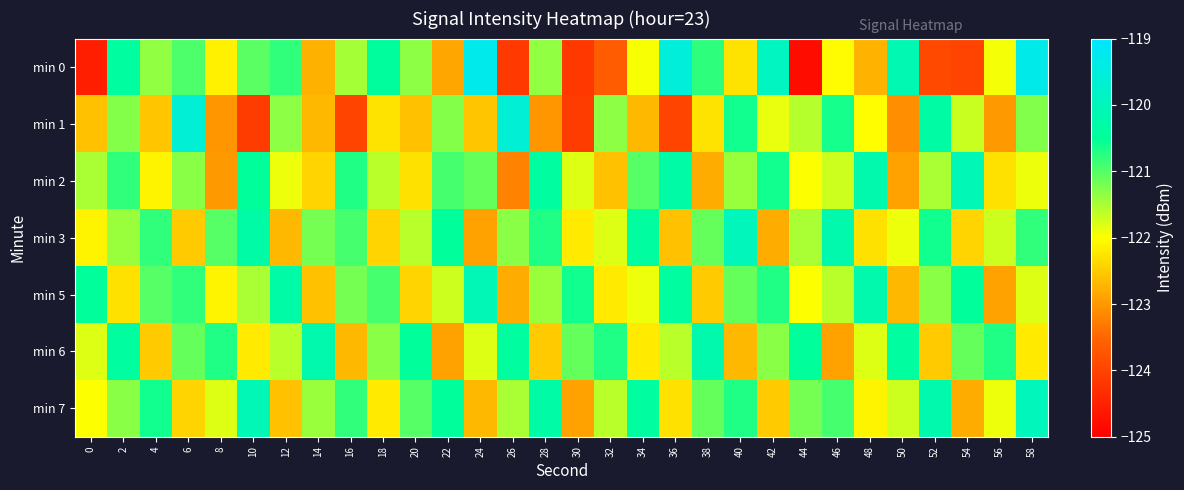

Reading left to right, extract all data points from this chart.

min 0: 0=-124.5	2=-120.4	4=-121.4	6=-121.0	8=-122.1	10=-121.0	12=-120.8	14=-122.8	16=-121.5	18=-120.4	20=-121.3	22=-122.8	24=-119.3	26=-124.1	28=-121.3	30=-124.2	32=-123.7	34=-122.0	36=-119.5	38=-120.8	40=-122.3	42=-119.9	44=-124.8	46=-122.0	48=-122.7	50=-120.1	52=-123.9	54=-124.0	56=-121.9	58=-119.3
min 1: 0=-122.6	2=-121.3	4=-122.6	6=-119.6	8=-123.0	10=-124.1	12=-121.3	14=-122.7	16=-124.0	18=-122.3	20=-122.6	22=-121.3	24=-122.6	26=-119.6	28=-123.0	30=-124.1	32=-121.3	34=-122.7	36=-124.0	38=-122.3	40=-120.6	42=-121.9	44=-121.6	46=-120.6	48=-122.0	50=-123.1	52=-120.3	54=-121.7	56=-123.0	58=-121.3
min 2: 0=-121.5	2=-120.8	4=-122.1	6=-121.3	8=-123.0	10=-120.5	12=-121.9	14=-122.4	16=-120.7	18=-121.6	20=-122.3	22=-120.9	24=-121.1	26=-123.2	28=-120.4	30=-121.8	32=-122.6	34=-121.0	36=-120.3	38=-122.8	40=-121.4	42=-120.6	44=-122.0	46=-121.7	48=-120.2	50=-122.9	52=-121.5	54=-120.1	56=-122.3	58=-121.9
min 3: 0=-122.1	2=-121.4	4=-120.8	6=-122.5	8=-121.0	10=-120.3	12=-122.7	14=-121.2	16=-120.9	18=-122.4	20=-121.6	22=-120.5	24=-122.9	26=-121.3	28=-120.7	30=-122.2	32=-121.8	34=-120.4	36=-122.6	38=-121.1	40=-120.0	42=-122.8	44=-121.5	46=-120.2	48=-122.3	50=-121.9	52=-120.6	54=-122.4	56=-121.7	58=-120.8
min 5: 0=-120.5	2=-122.3	4=-121.0	6=-120.8	8=-122.1	10=-121.5	12=-120.3	14=-122.6	16=-121.2	18=-120.9	20=-122.4	22=-121.7	24=-120.1	26=-122.8	28=-121.4	30=-120.6	32=-122.2	34=-121.9	36=-120.4	38=-122.5	40=-121.1	42=-120.7	44=-122.0	46=-121.6	48=-120.2	50=-122.7	52=-121.3	54=-120.5	56=-122.9	58=-121.8
min 6: 0=-121.8	2=-120.4	4=-122.5	6=-121.1	8=-120.7	10=-122.2	12=-121.6	14=-120.2	16=-122.7	18=-121.3	20=-120.5	22=-122.9	24=-121.8	26=-120.4	28=-122.5	30=-121.1	32=-120.7	34=-122.2	36=-121.6	38=-120.2	40=-122.7	42=-121.3	44=-120.5	46=-122.9	48=-121.8	50=-120.4	52=-122.5	54=-121.1	56=-120.7	58=-122.2
min 7: 0=-122.0	2=-121.3	4=-120.6	6=-122.4	8=-121.8	10=-120.1	12=-122.6	14=-121.4	16=-120.8	18=-122.2	20=-121.0	22=-120.5	24=-122.7	26=-121.5	28=-120.3	30=-122.9	32=-121.6	34=-120.4	36=-122.3	38=-121.1	40=-120.7	42=-122.5	44=-121.2	46=-120.9	48=-122.1	50=-121.7	52=-120.2	54=-122.8	56=-121.9	58=-120.0